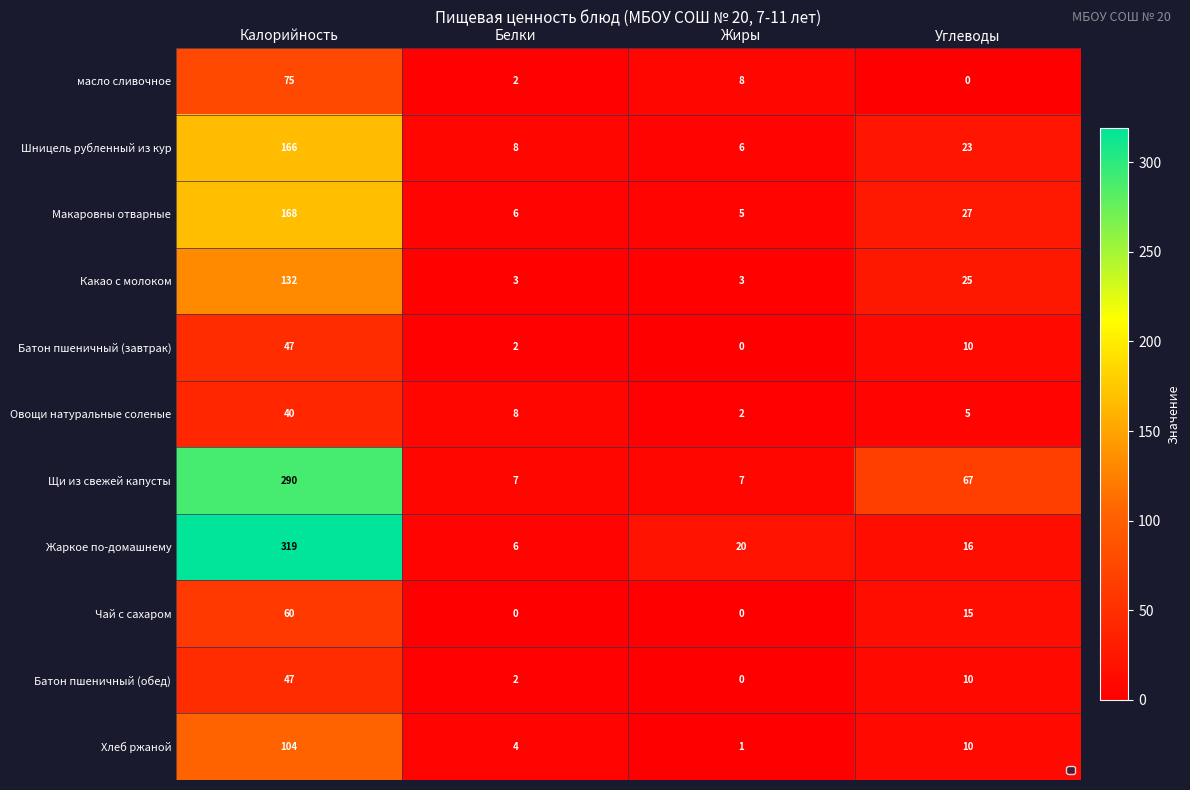

Rank the categories by масло сливочное value from lowest to highest.

Углеводы, Белки, Жиры, Калорийность